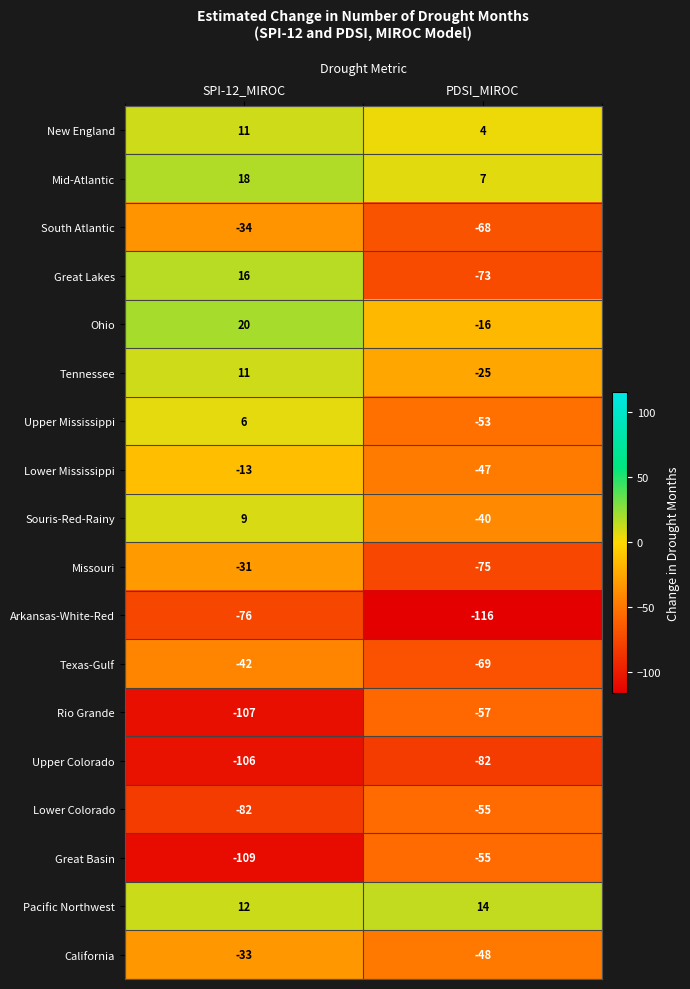

What is the total value across all series at SPI-12_MIROC?

-530